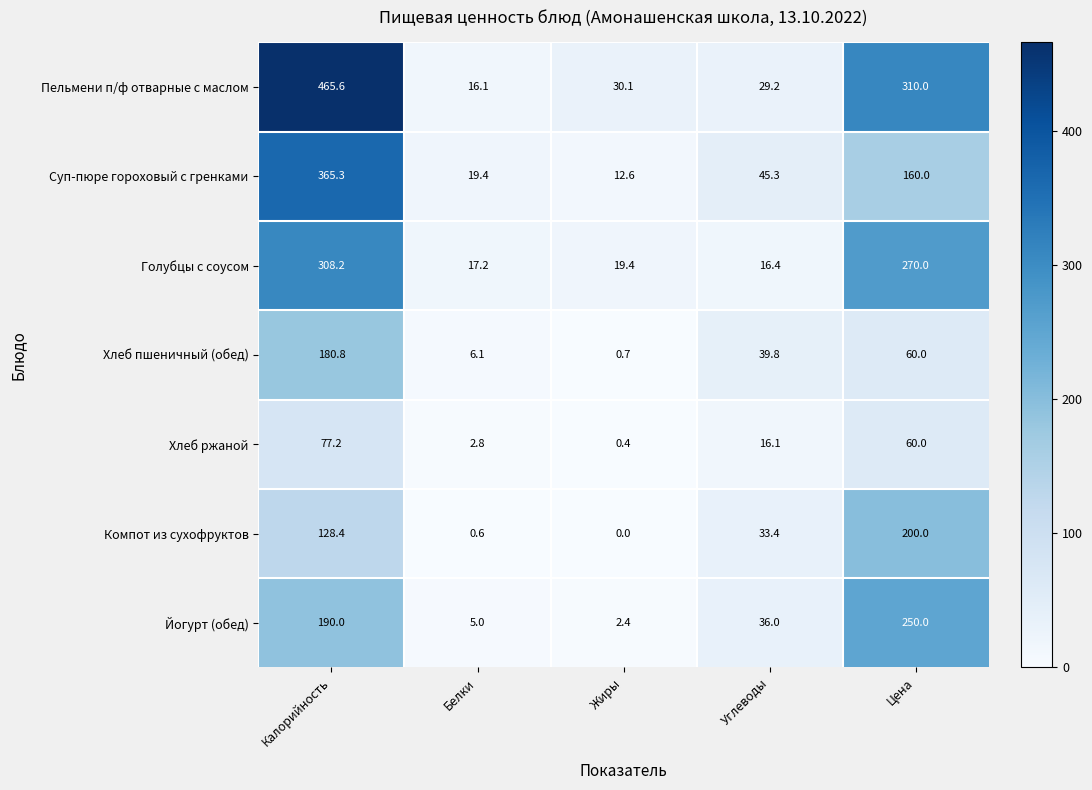

At which category is the sum across all series the highest?

Калорийность